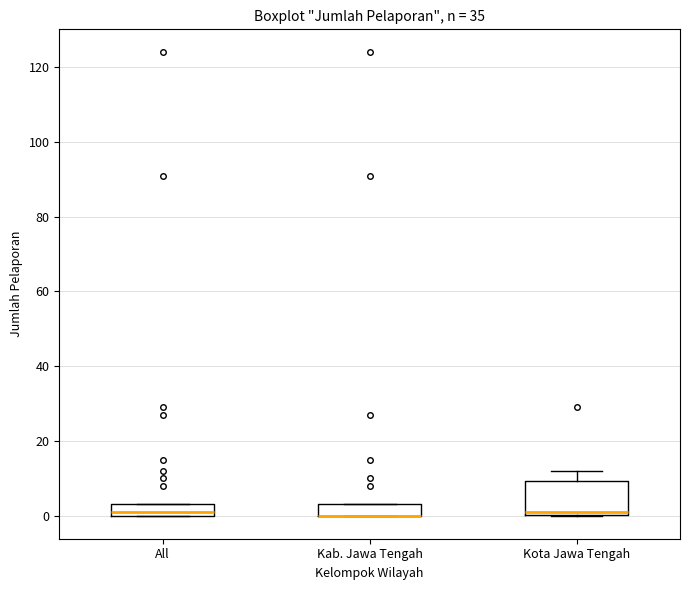

Reading left to right, transcribe this box plot: for each box, give where its median line is, the range the box spans, and where its two whiskers end, as read against the y-axis. The values are not printed on the chart, so give them approximately, as read against the axis.

All: median 2, box 0 to 4, whiskers 0 to 4
Kab. Jawa Tengah: median 0 (drawn on the box's lower edge), box 0 to 4, whiskers 0 to 4
Kota Jawa Tengah: median 2, box 0 to 10, whiskers 0 to 12